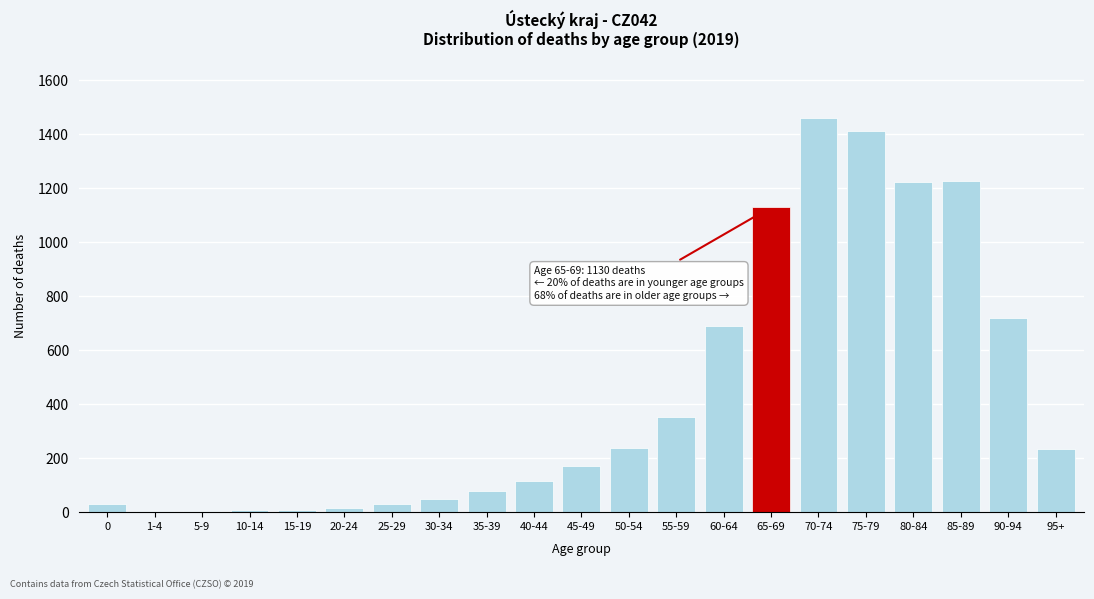

True or false: the data shows 2480 at 70-74.

False